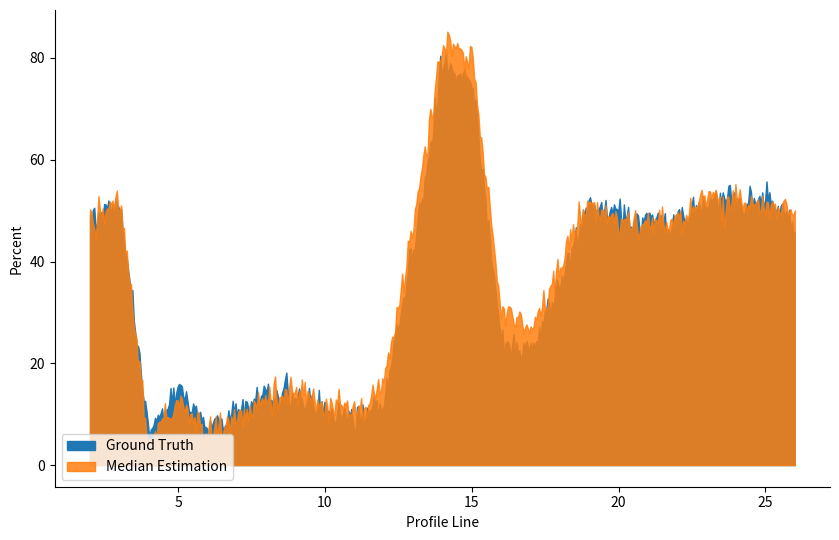

What is the total value across all series at 26?

96.8